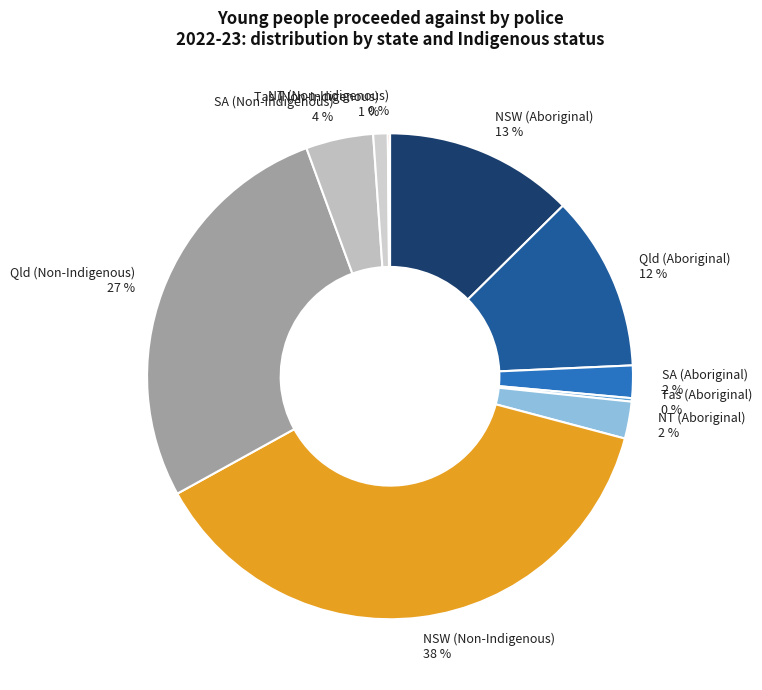

To the nearest percent, what portion does SA (Non-Indigenous) represent?

4%